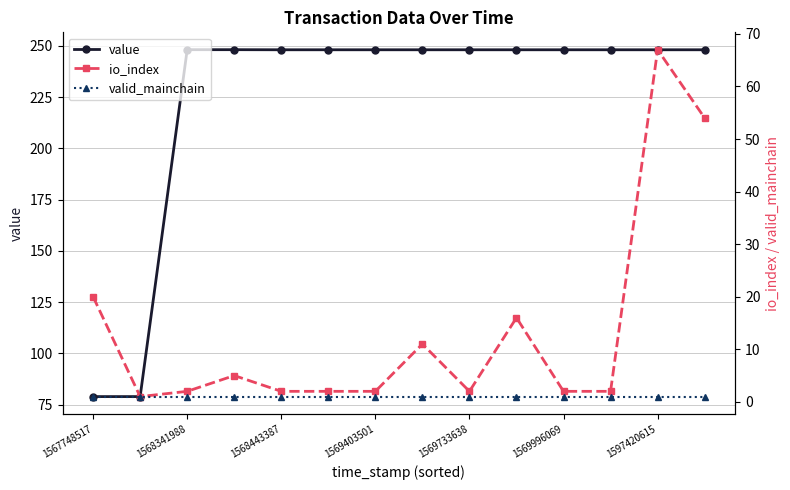

How many interior local peaks does the io_index series have?

4